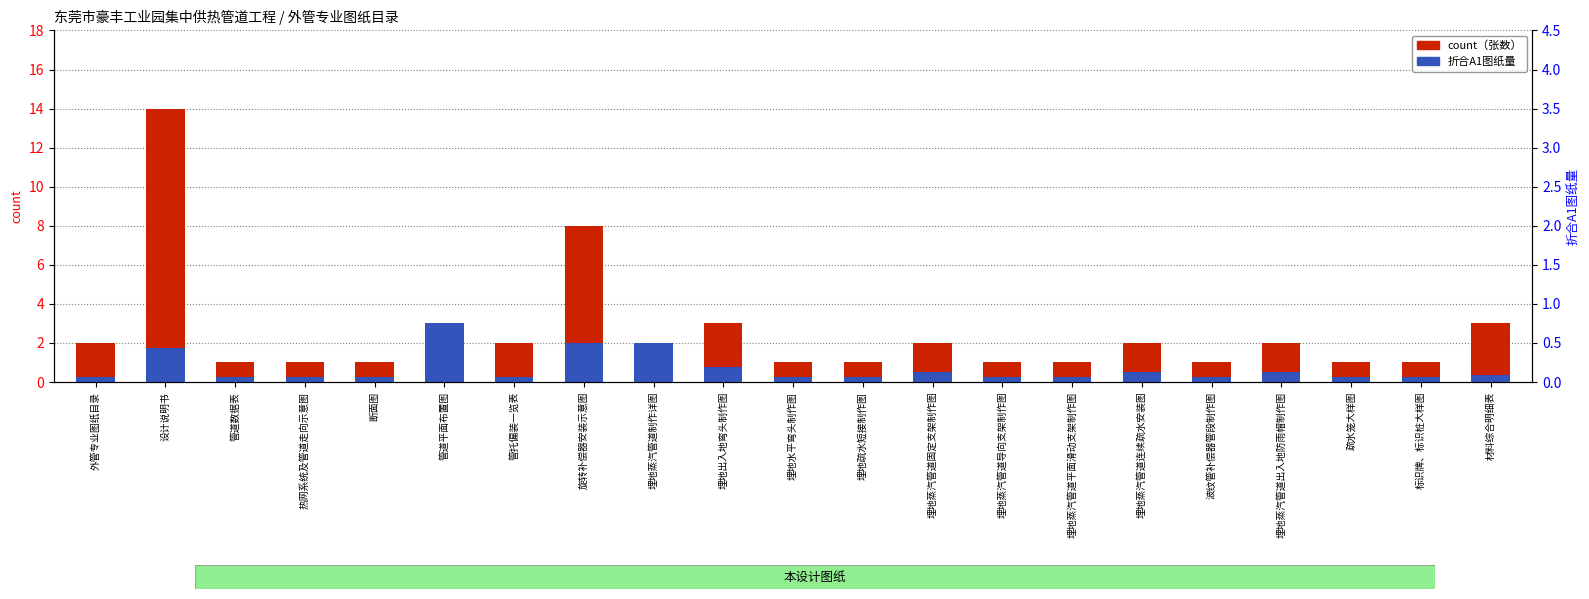

What position from the left is 标识牌、标识桩大样图?

20